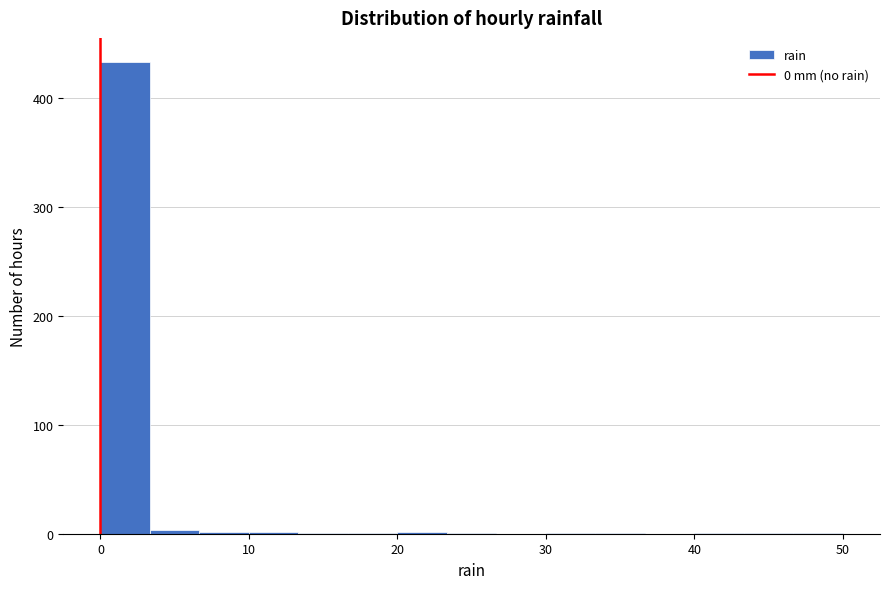

Around what value on the x-axis is the tallest bar? Give the approximate position of its centre, as read against the axis.

2